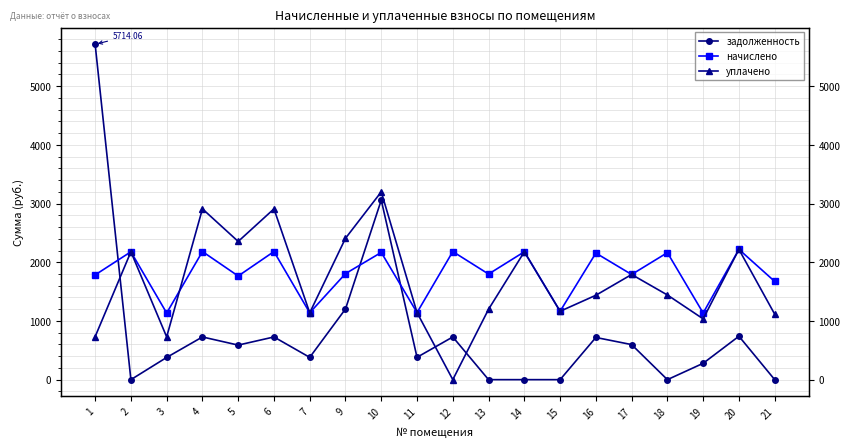

Which category has the highest value across all series?

1